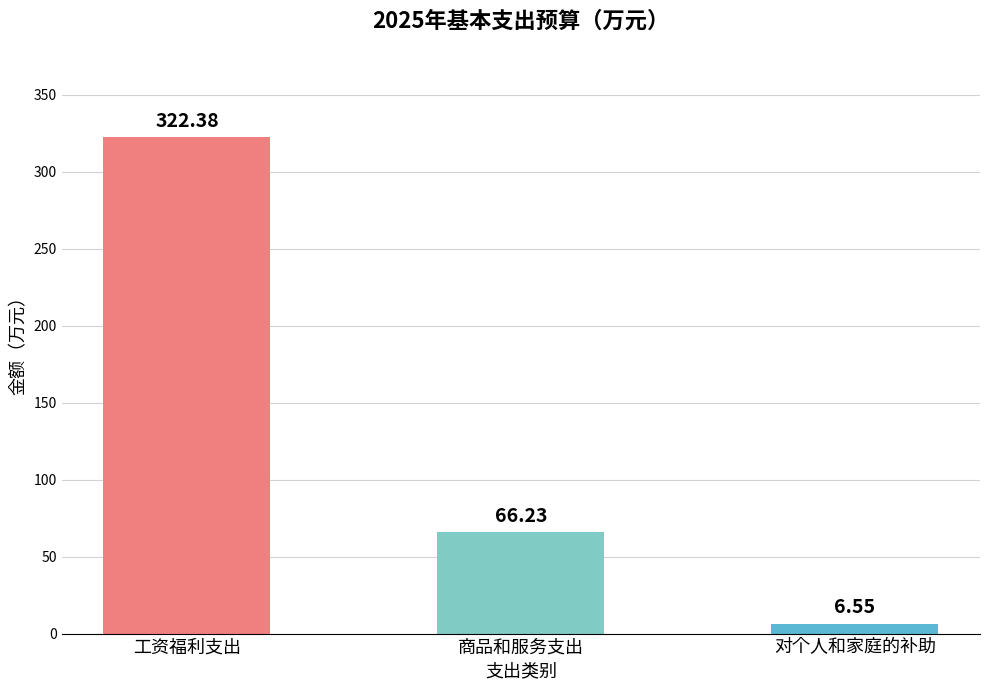

Are the bars horizontal?

No